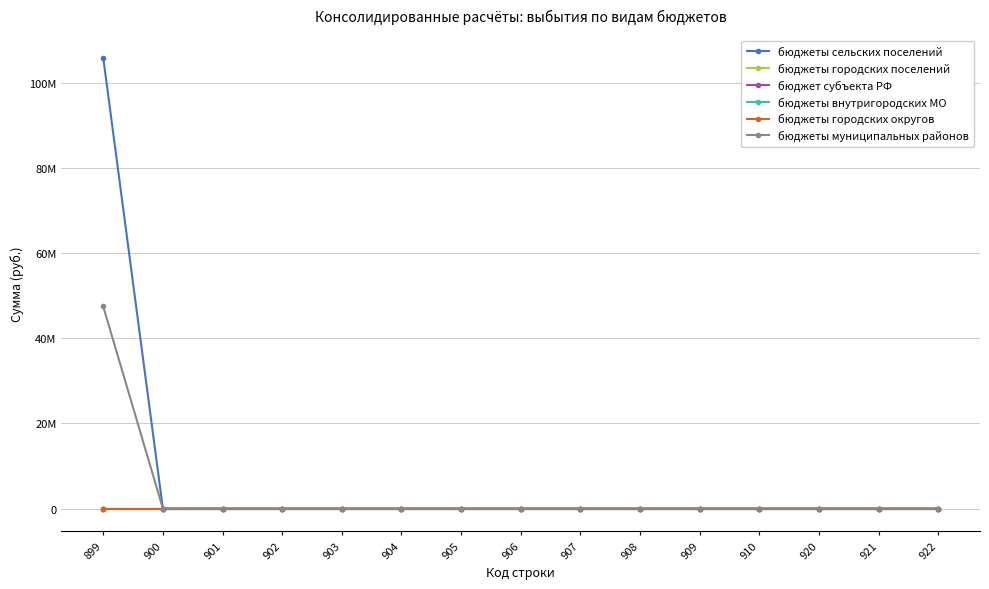

What is the highest value of the бюджеты муниципальных районов series?

47506488.2